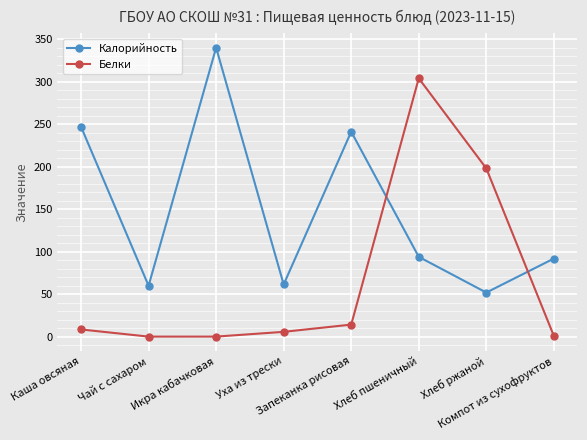

How many categories are shown in the chart?

8